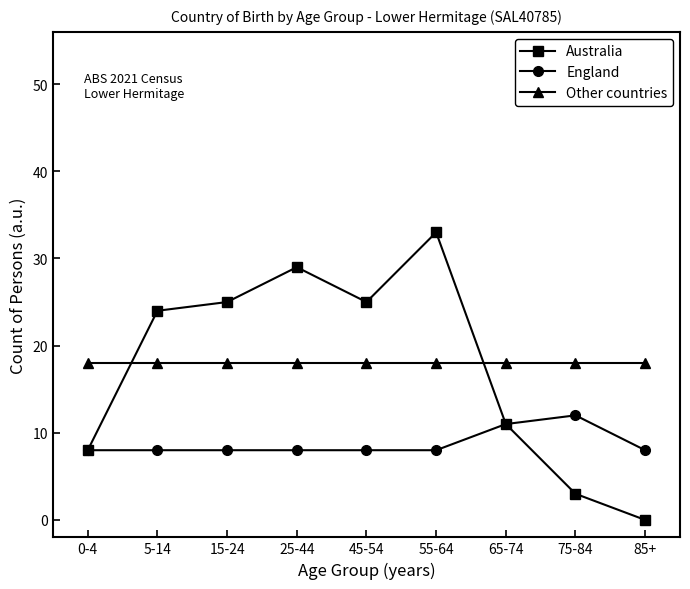

List the series in order of their peak value, lowest first.

England, Other countries, Australia